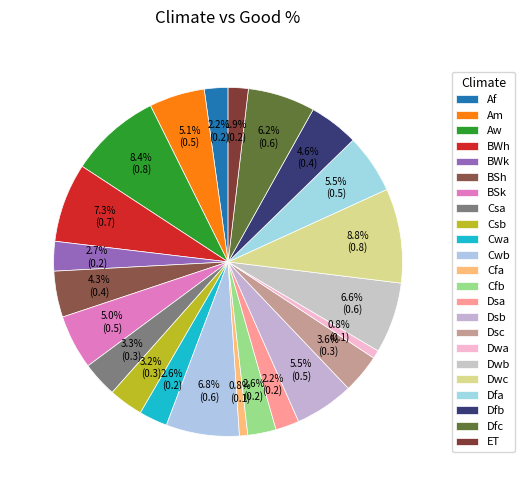

To the nearest percent, what is the difference between the largest and smallest slice percentages?

8%